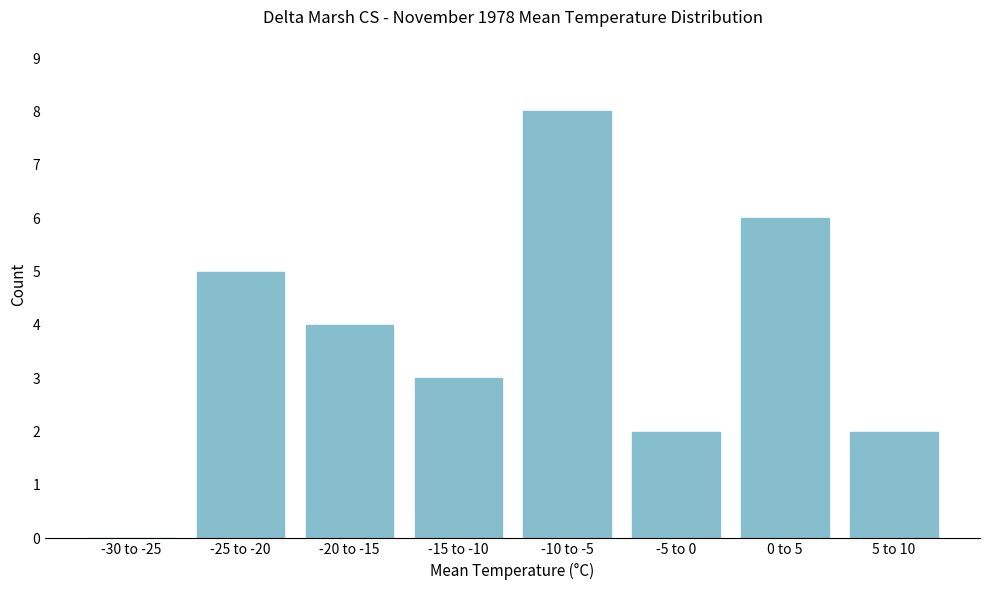

Reading left to right, list all the values displayed in this chart.

-30 to -25=0	-25 to -20=5	-20 to -15=4	-15 to -10=3	-10 to -5=8	-5 to 0=2	0 to 5=6	5 to 10=2